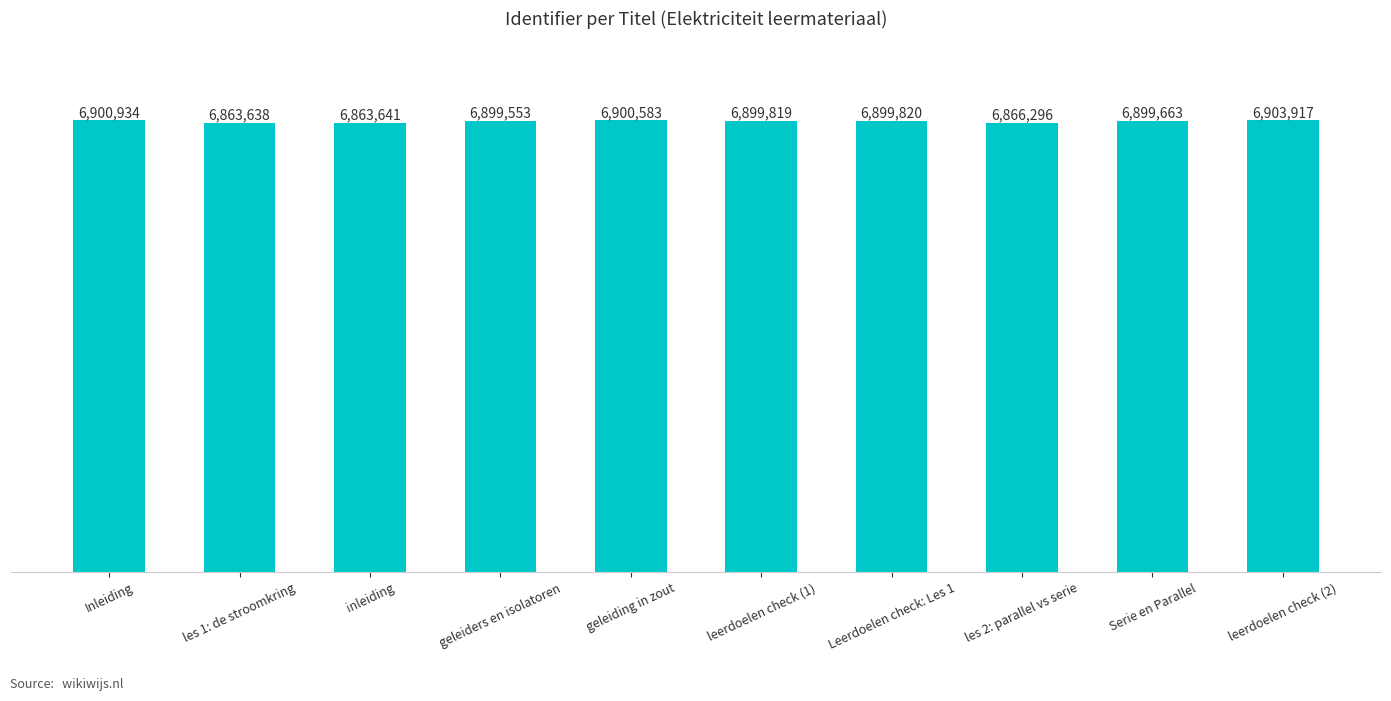

Between inleiding and geleiders en isolatoren, which is larger?

geleiders en isolatoren